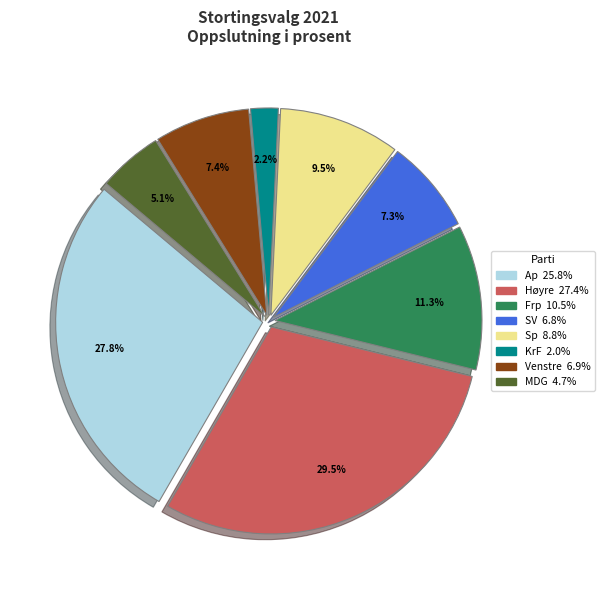

What portion of the pie excludes Høyre?

70.5%